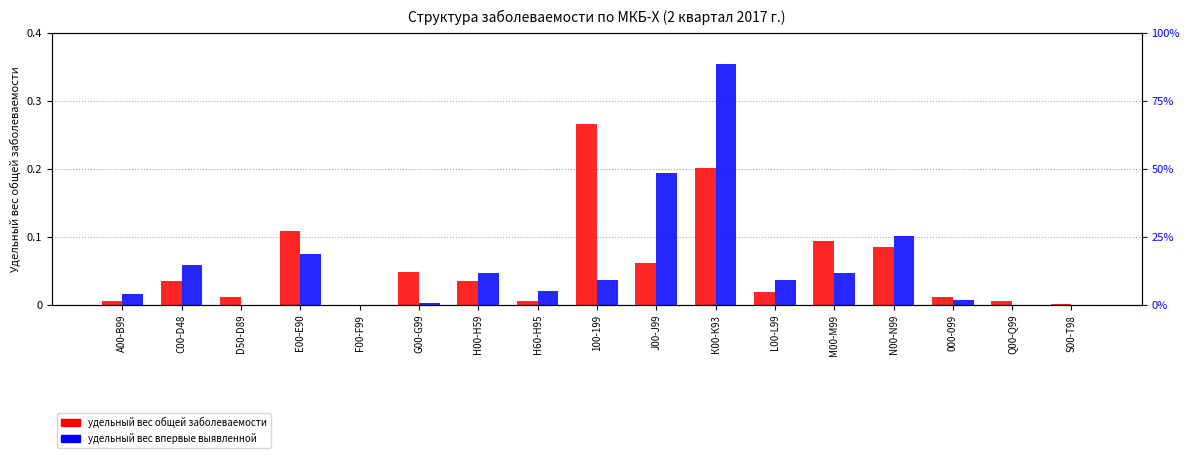

Is it true that удельный вес общей заболеваемости equals 0.0 at 000-099?

True